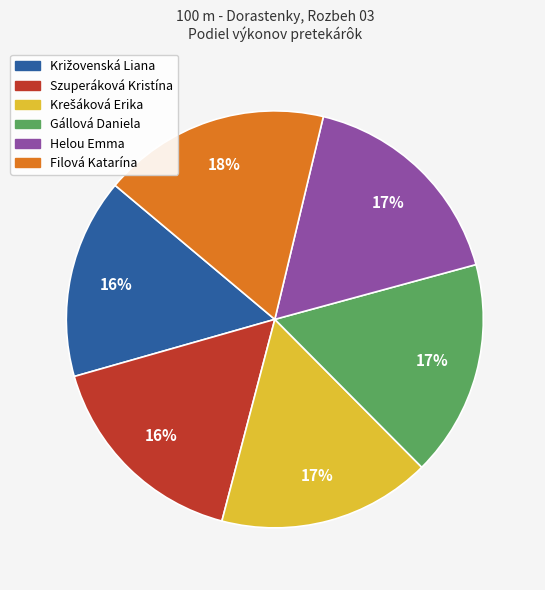

Is the sum of Helou Emma and Gállová Daniela greater than half?

No